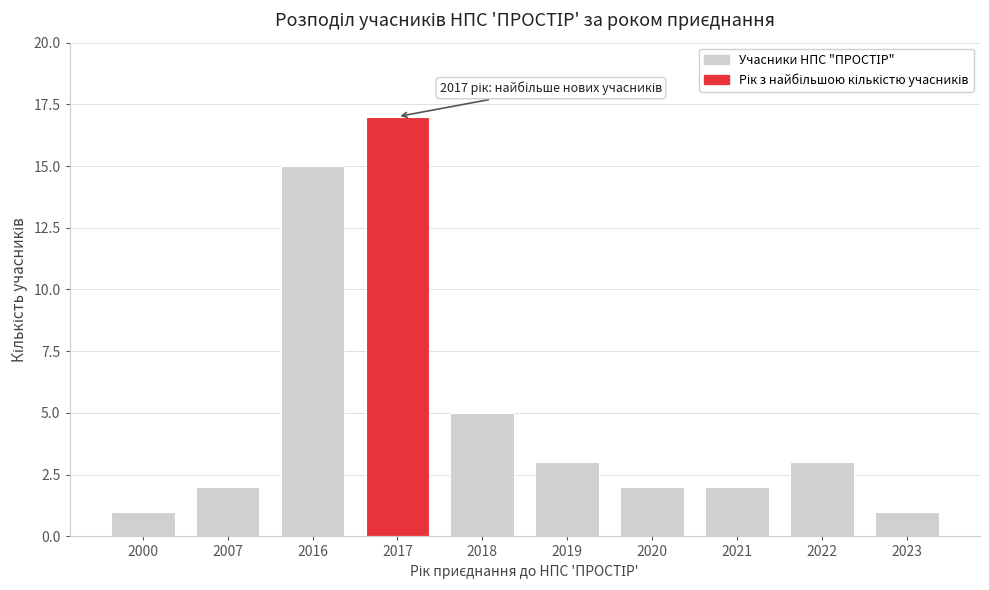

Reading left to right, list all the values displayed in this chart.

2000=1	2007=2	2016=15	2017=17	2018=5	2019=3	2020=2	2021=2	2022=3	2023=1